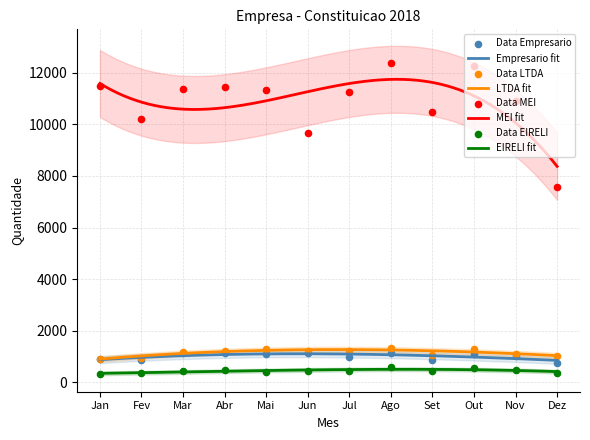

Which series has the widest spread of Y values?

MEI